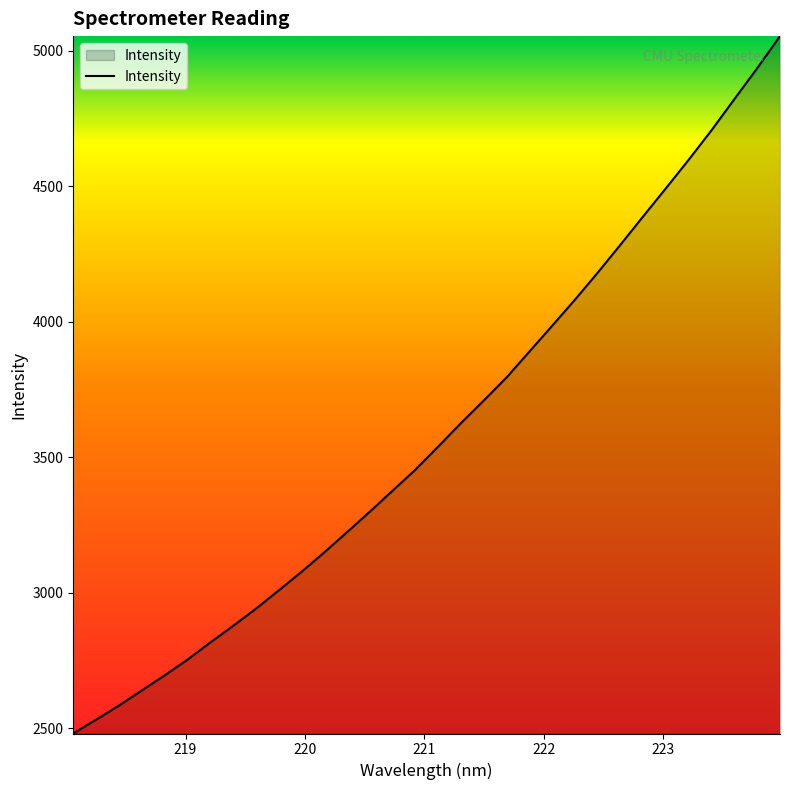

What is the smallest value displayed?

2480.5